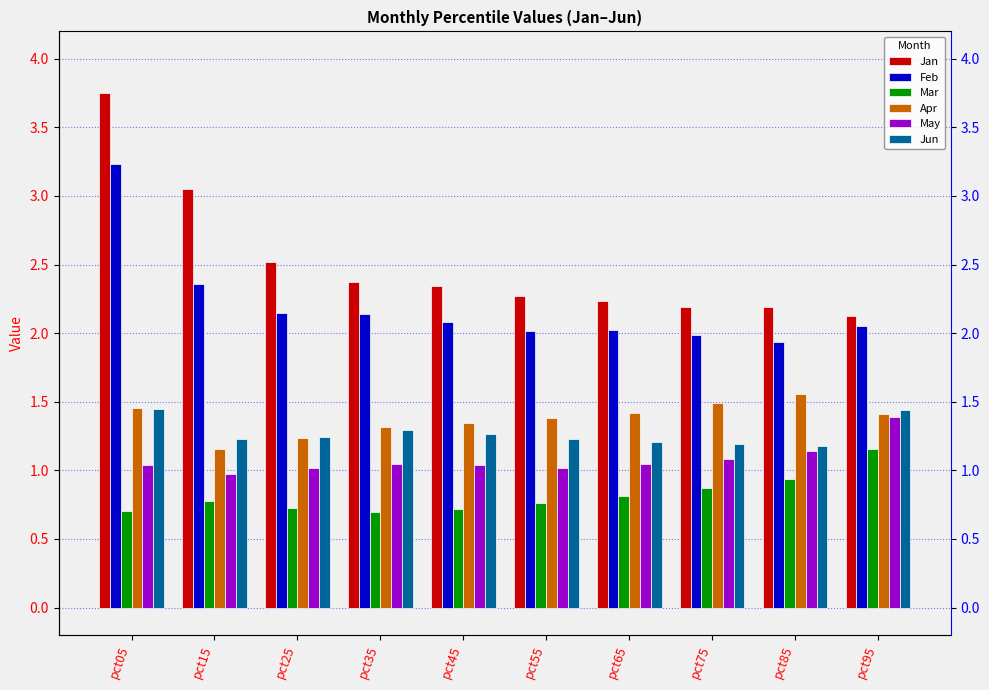

What is the minimum value for Jun?

1.2